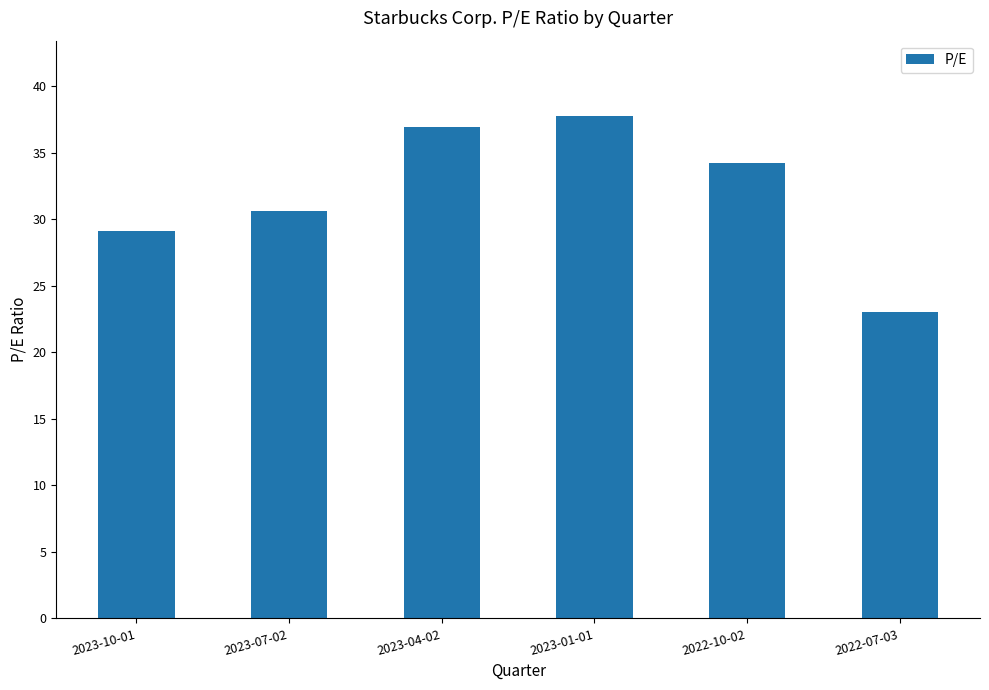

List the labels in order of value, largest first.

2023-01-01, 2023-04-02, 2022-10-02, 2023-07-02, 2023-10-01, 2022-07-03